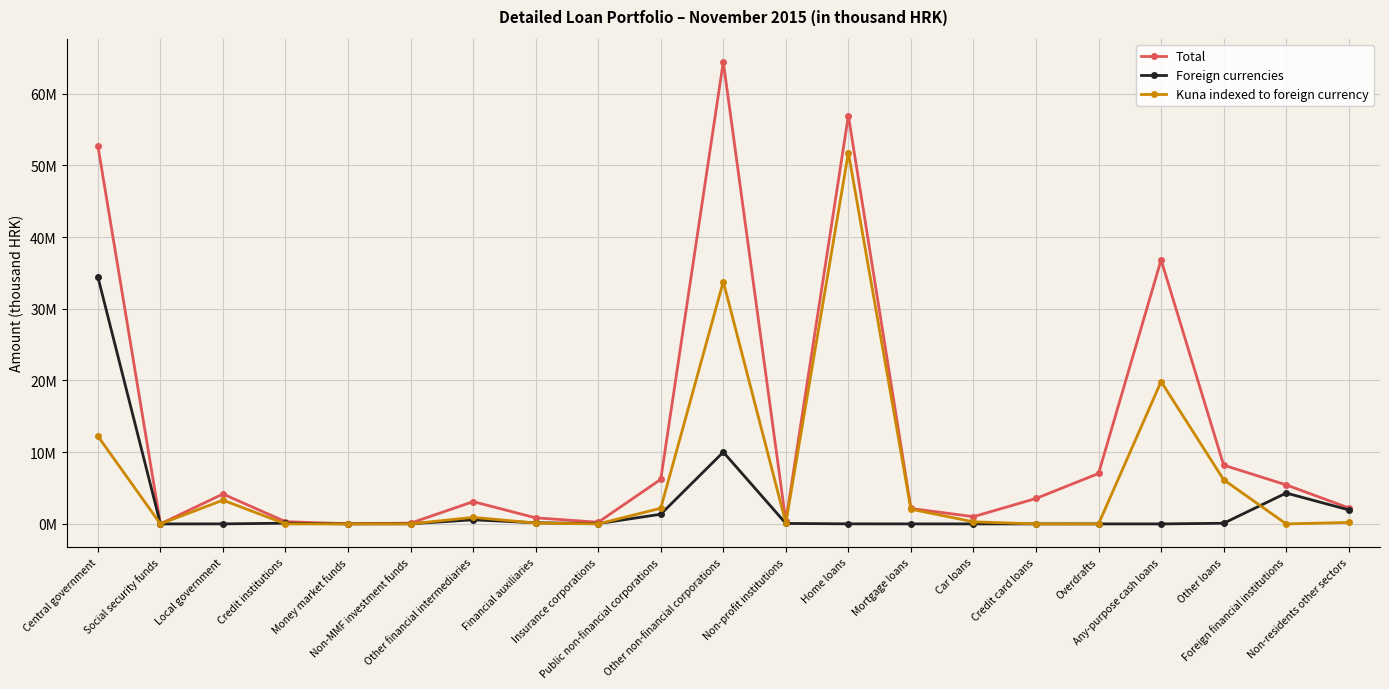

Reading left to right, list all the values displayed in this chart.

Total: Central government=52732327	Social security funds=1763	Local government=4170807	Credit institutions=311865	Money market funds=15113	Non-MMF investment funds=102581	Other financial intermediaries=3106062	Financial auxiliaries=848567	Insurance corporations=234260	Public non-financial corporations=6211752	Other non-financial corporations=64430067	Non-profit institutions=353647	Home loans=56921790	Mortgage loans=2152651	Car loans=1008575	Credit card loans=3545951	Overdrafts=7032972	Any-purpose cash loans=36820716	Other loans=8192113	Foreign financial institutions=5444158	Non-residents other sectors=2227744
Foreign currencies: Central government=34447320	Social security funds=0	Local government=5389	Credit institutions=98359	Money market funds=5320	Non-MMF investment funds=20022	Other financial intermediaries=572023	Financial auxiliaries=160735	Insurance corporations=41577	Public non-financial corporations=1349378	Other non-financial corporations=10012620	Non-profit institutions=67026	Home loans=8308	Mortgage loans=2945	Car loans=78	Credit card loans=1459	Overdrafts=310	Any-purpose cash loans=158	Other loans=90426	Foreign financial institutions=4305179	Non-residents other sectors=1957016
Kuna indexed to foreign currency: Central government=12240261	Social security funds=0	Local government=3312455	Credit institutions=2123	Money market funds=0	Non-MMF investment funds=4094	Other financial intermediaries=914970	Financial auxiliaries=119608	Insurance corporations=2268	Public non-financial corporations=2183838	Other non-financial corporations=33788687	Non-profit institutions=137582	Home loans=51773376	Mortgage loans=2056812	Car loans=291592	Credit card loans=0	Overdrafts=674	Any-purpose cash loans=19850795	Other loans=6159198	Foreign financial institutions=0	Non-residents other sectors=201531